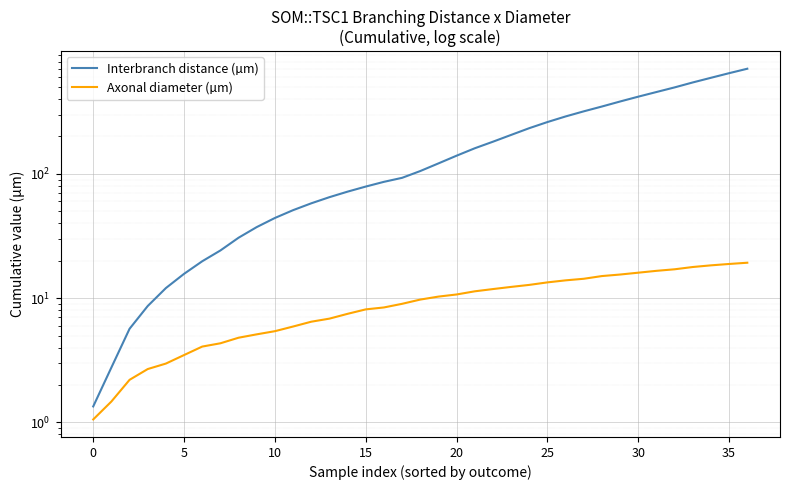

Rank the series by their maximum value, from lowest to highest.

Axonal diameter (µm), Interbranch distance (µm)